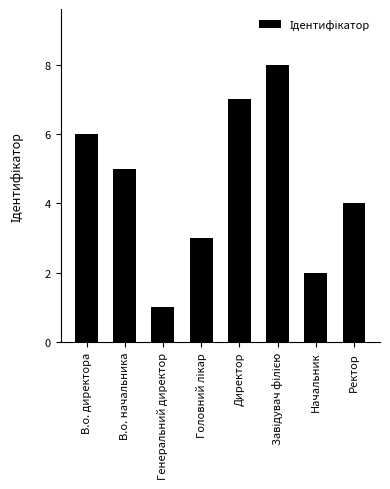

Is it true that the value at В.о. начальника is 5?

True